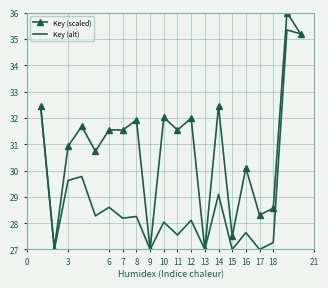

Which series has the largest total across all categories?

Key (scaled)